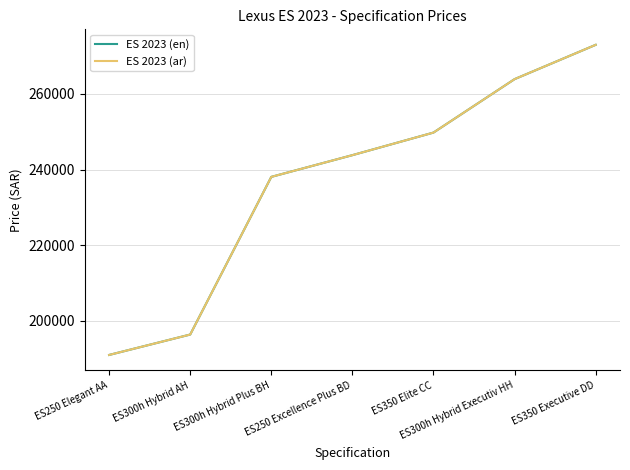

True or false: ES 2023 (ar) and ES 2023 (en) intersect in this chart.

False